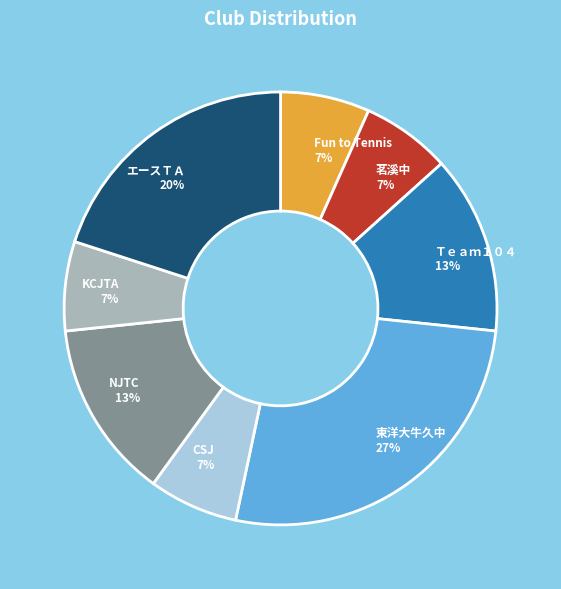

How many slices are in this pie chart?

8